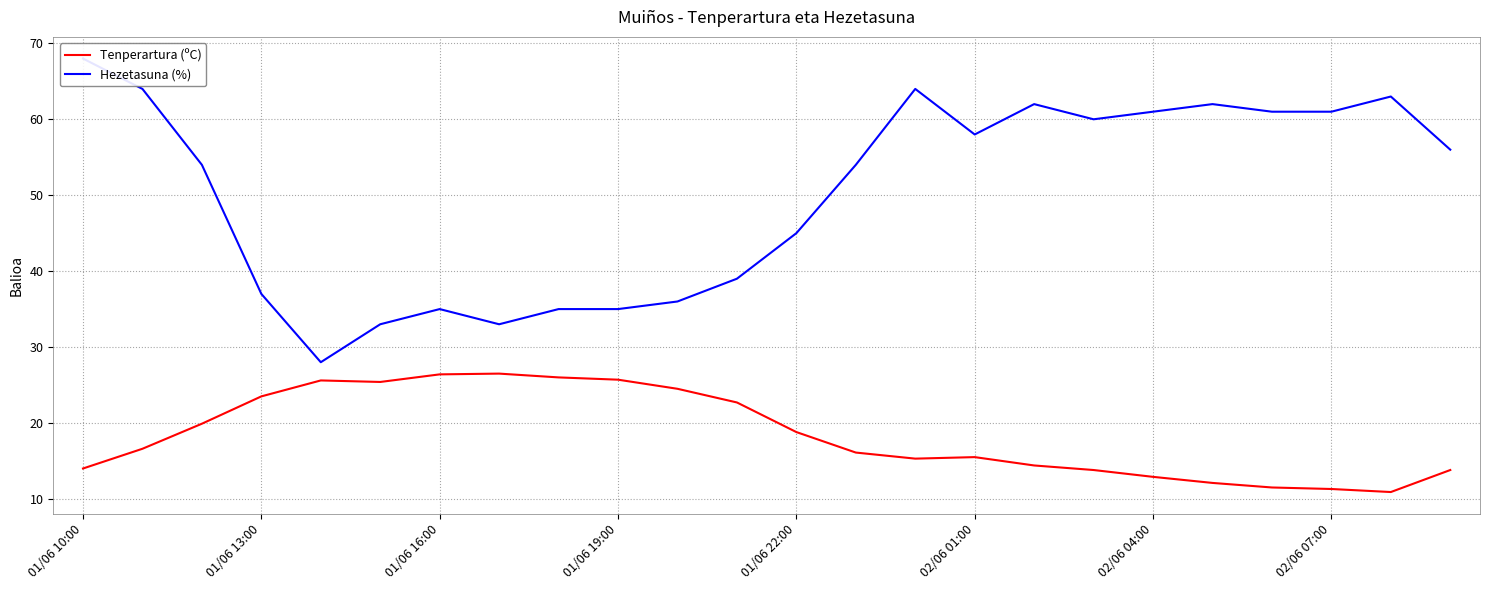

Is it true that Tenperartura (ºC) equals 24.9 at 02/06 01:00?

False